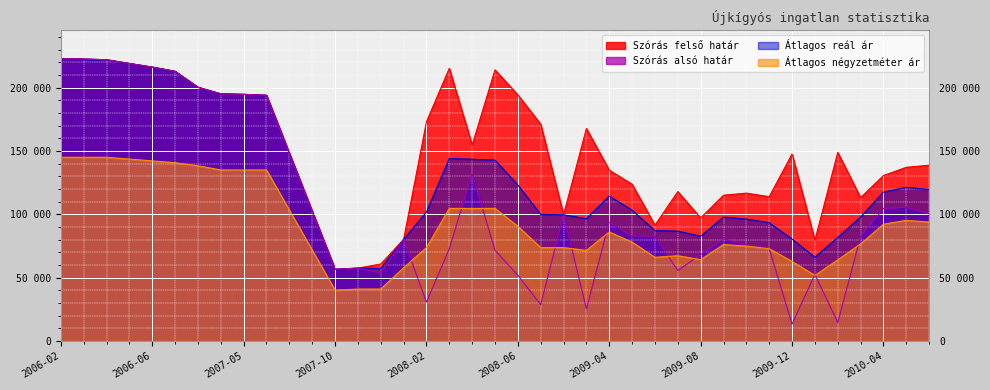

Reading left to right, list all the values displayed in this chart.

Átlagos négyzetméter ár: 2006-02=145000	2006-03=145000	2006-04=145000	2006-05=143571	2006-06=142143	2006-07=140714	2007-03=138333	2007-04=135000	2007-05=135000	2007-06=135000	2007-07=103399	2007-08=71797	2007-10=40196	2007-11=41036	2007-12=41036	2008-01=57809	2008-02=73741	2008-03=104648	2008-04=104648	2008-05=104648	2008-06=90514	2008-07=73741	2008-08=73741	2008-09=71521	2009-04=86074	2009-05=78021	2009-06=66089	2009-07=67309	2009-08=64253	2009-09=76185	2009-10=74965	2009-11=72863	2009-12=62815	2010-01=51825	2010-02=64030	2010-03=76682	2010-04=92221	2010-05=95277	2010-06=93888
Szórás alsó határ: 2006-02=222864	2006-03=222477	2006-04=221939	2006-05=218994	2006-06=216145	2006-07=212802	2007-03=200237	2007-04=195029	2007-05=194648	2007-06=193890	2007-07=148119	2007-08=102418	2007-10=56646	2007-11=57536	2007-12=53663	2008-01=80190	2008-02=30745	2008-03=72828	2008-04=132258	2008-05=71629	2008-06=51926	2008-07=28748	2008-08=99665	2008-09=25386	2009-04=93867	2009-05=82767	2009-06=82843	2009-07=55602	2009-08=68224	2009-09=80594	2009-10=75758	2009-11=72952	2009-12=13369	2010-01=52631	2010-02=14641	2010-03=82523	2010-04=104551	2010-05=105507	2010-06=100334
Szórás felső határ: 2006-02=222864	2006-03=222477	2006-04=221939	2006-05=218994	2006-06=216145	2006-07=212802	2007-03=200237	2007-04=195029	2007-05=194648	2007-06=193890	2007-07=148119	2007-08=102418	2007-10=56646	2007-11=57536	2007-12=60793	2008-01=80190	2008-02=173067	2008-03=215150	2008-04=154648	2008-05=213951	2008-06=194248	2008-07=171070	2008-08=99665	2008-09=167708	2009-04=134819	2009-05=123719	2009-06=91387	2009-07=117916	2009-08=97174	2009-09=115064	2009-10=116710	2009-11=113904	2009-12=147579	2010-01=79621	2010-02=148851	2010-03=113163	2010-04=130585	2010-05=137071	2010-06=138776
Átlagos reál ár: 2006-02=222864	2006-03=222477	2006-04=221939	2006-05=218994	2006-06=216145	2006-07=212802	2007-03=200237	2007-04=195029	2007-05=194648	2007-06=193890	2007-07=148119	2007-08=102418	2007-10=56646	2007-11=57536	2007-12=57228	2008-01=80190	2008-02=101906	2008-03=143989	2008-04=143453	2008-05=142790	2008-06=123087	2008-07=99909	2008-08=99665	2008-09=96547	2009-04=114343	2009-05=103243	2009-06=87115	2009-07=86759	2009-08=82699	2009-09=97829	2009-10=96234	2009-11=93428	2009-12=80474	2010-01=66126	2010-02=81746	2010-03=97843	2010-04=117568	2010-05=121289	2010-06=119555